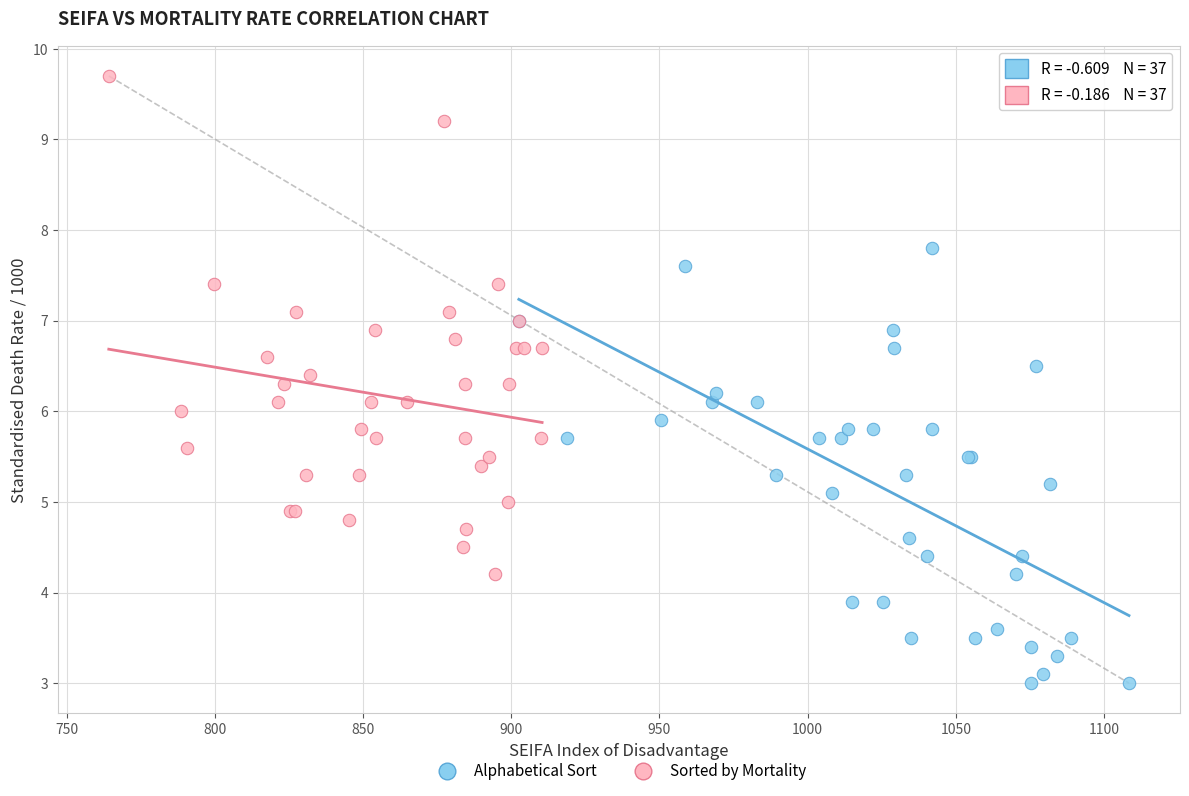

Which series contains the lowest Y value?

Alphabetical Sort